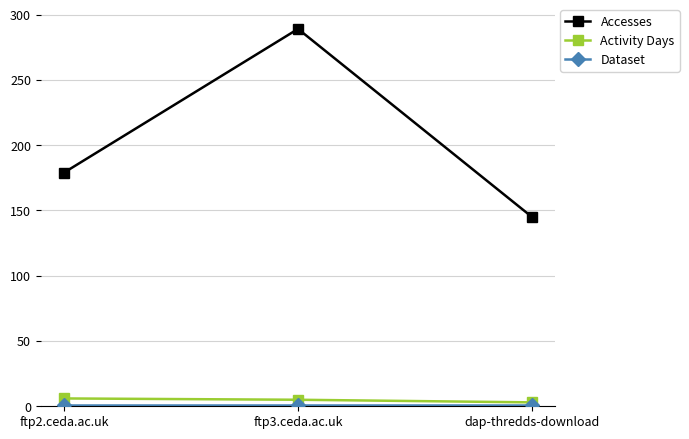

Where does the Activity Days series first go above 5?

ftp2.ceda.ac.uk